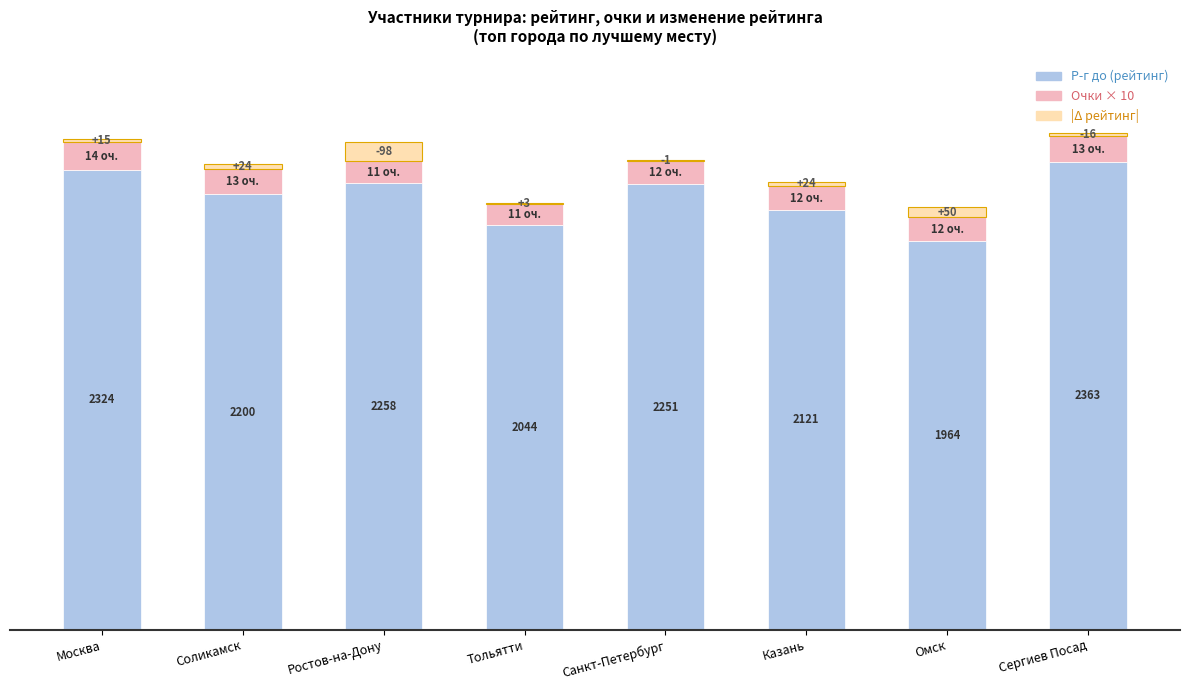

At which category is the sum across all series the highest?

Сергиев Посад